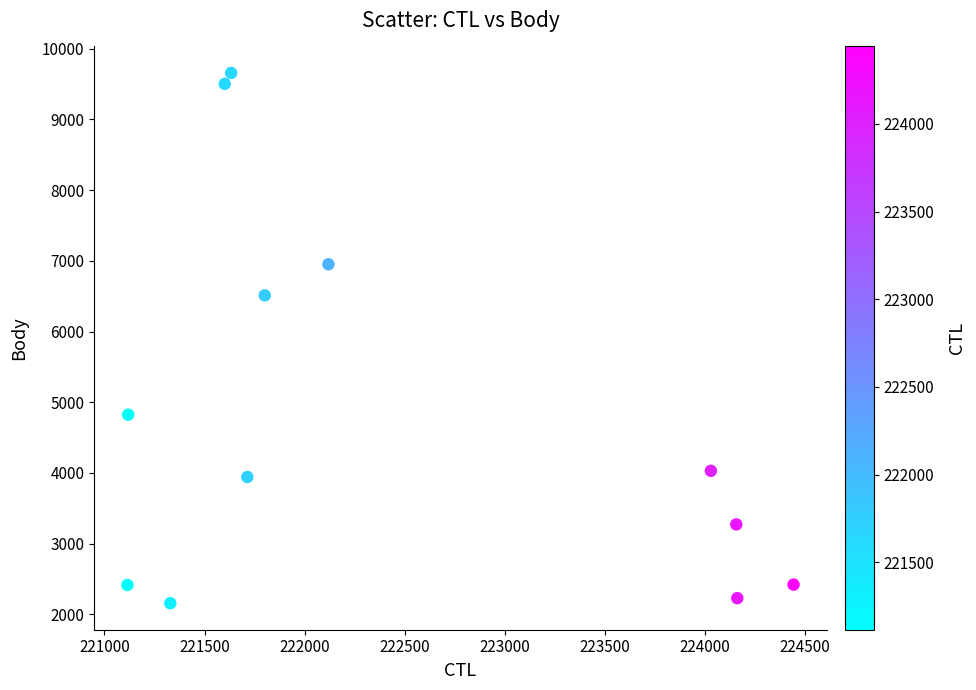

What Y value in the scatter plot is closest to 5907?

6512